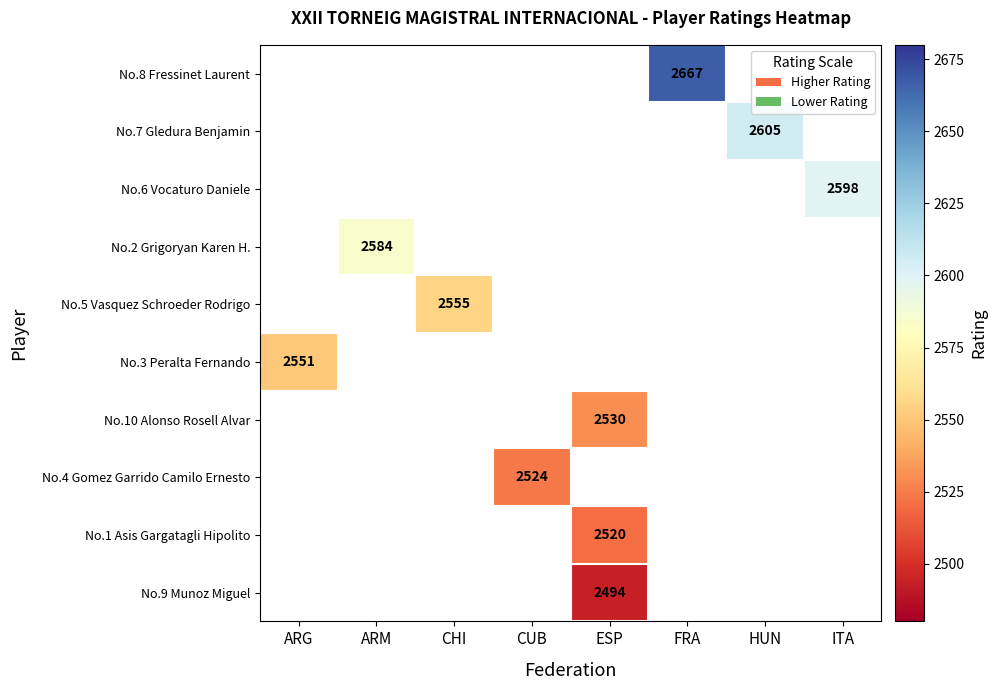

How many series are shown in this chart?

10